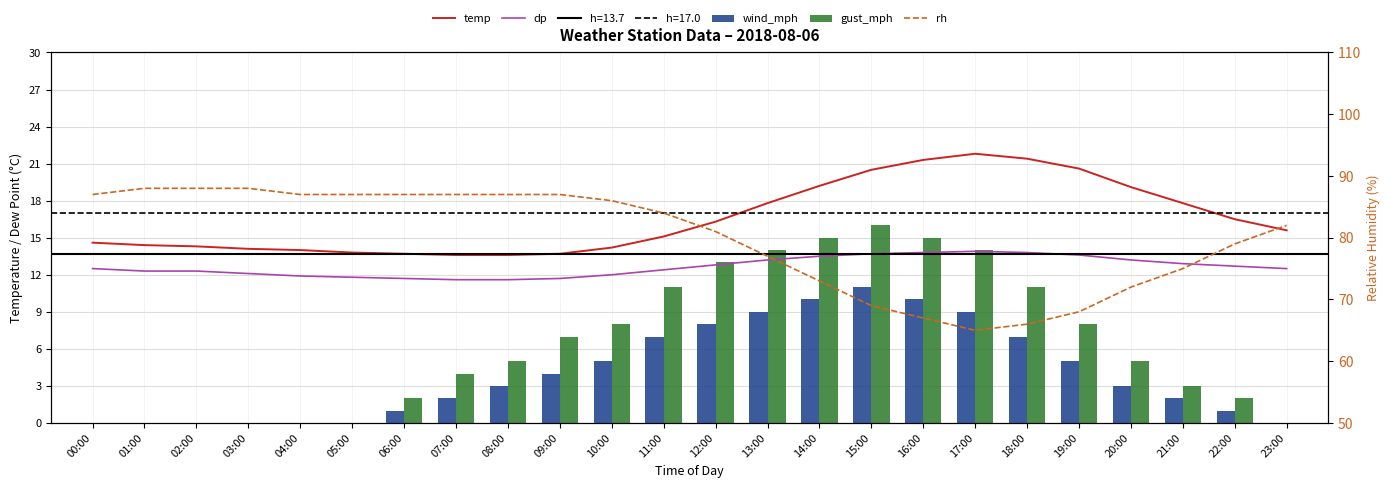

Reading left to right, list all the values displayed in this chart.

temp: 14.6	14.4	14.3	14.1	14.0	13.8	13.7	13.6	13.6	13.7	14.2	15.1	16.3	17.8	19.2	20.5	21.3	21.8	21.4	20.6	19.1	17.8	16.5	15.6
dp: 12.5	12.3	12.3	12.1	11.9	11.8	11.7	11.6	11.6	11.7	12.0	12.4	12.8	13.2	13.5	13.7	13.8	13.9	13.8	13.6	13.2	12.9	12.7	12.5
wind_mph: 0.0	0.0	0.0	0.0	0.0	0.0	1.0	2.0	3.0	4.0	5.0	7.0	8.0	9.0	10.0	11.0	10.0	9.0	7.0	5.0	3.0	2.0	1.0	0.0
gust_mph: 0.0	0.0	0.0	0.0	0.0	0.0	2.0	4.0	5.0	7.0	8.0	11.0	13.0	14.0	15.0	16.0	15.0	14.0	11.0	8.0	5.0	3.0	2.0	0.0
rh: 87.0	88.0	88.0	88.0	87.0	87.0	87.0	87.0	87.0	87.0	86.0	84.0	81.0	77.0	73.0	69.0	67.0	65.0	66.0	68.0	72.0	75.0	79.0	82.0